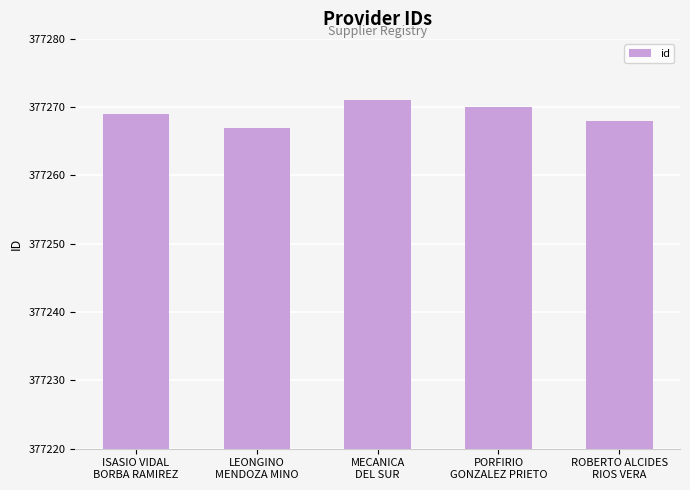

What is the difference between the maximum and second lowest values?

3